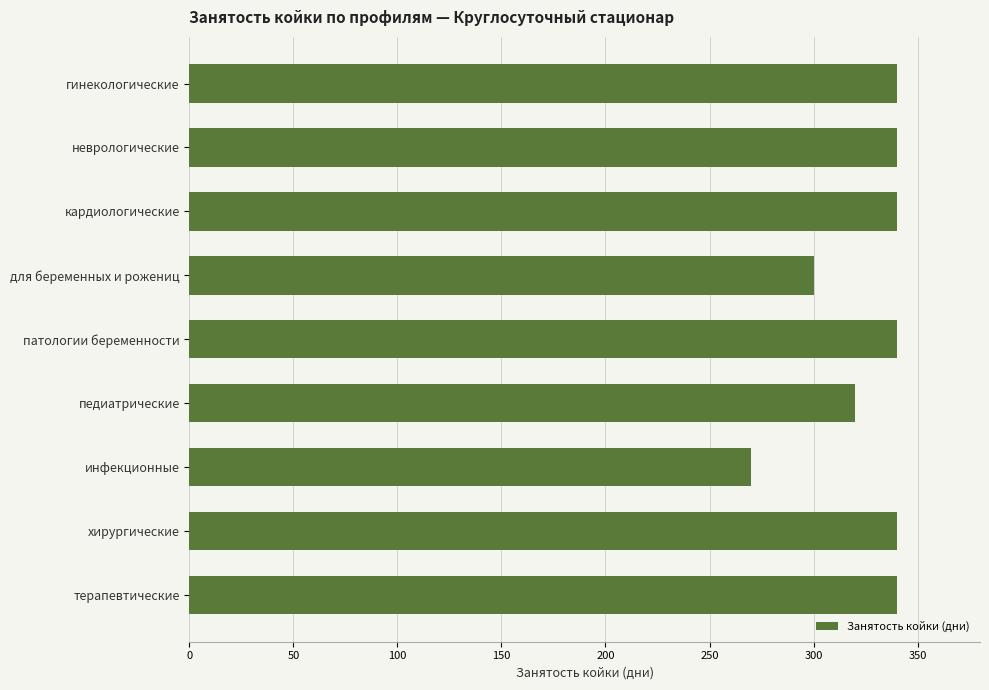

Is it true that the value at инфекционные is 133?

False